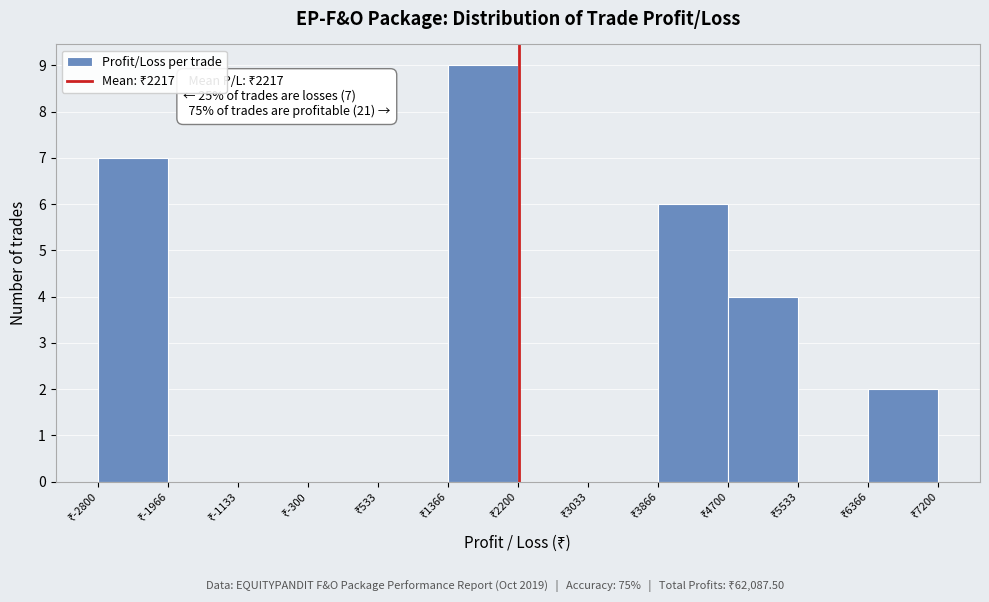

Over which range of the x-axis is the bar tallest?

1400 to 2200